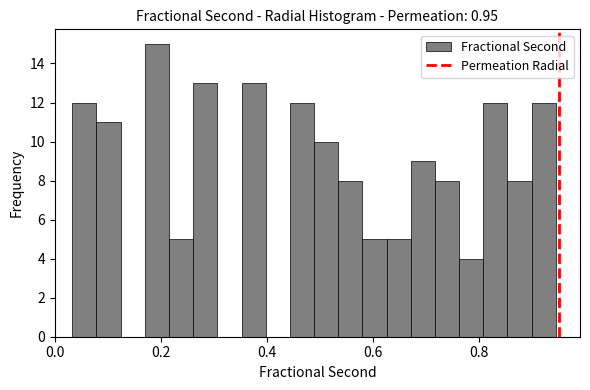

Read against the x-axis, roughly where is the centre of the tallest bar?

0.20